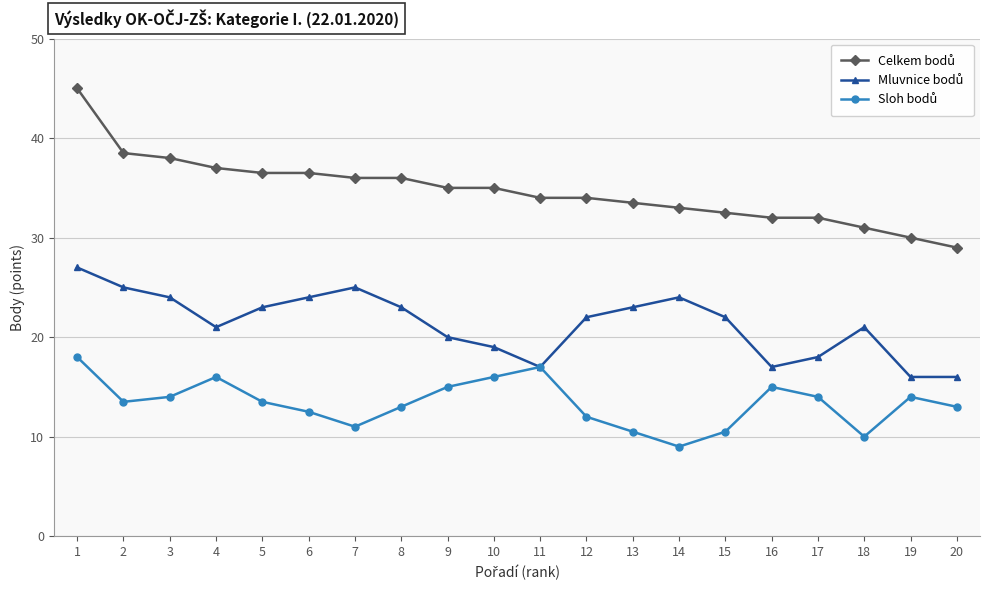

What is the difference between the highest and lowest values at 6?

24.0